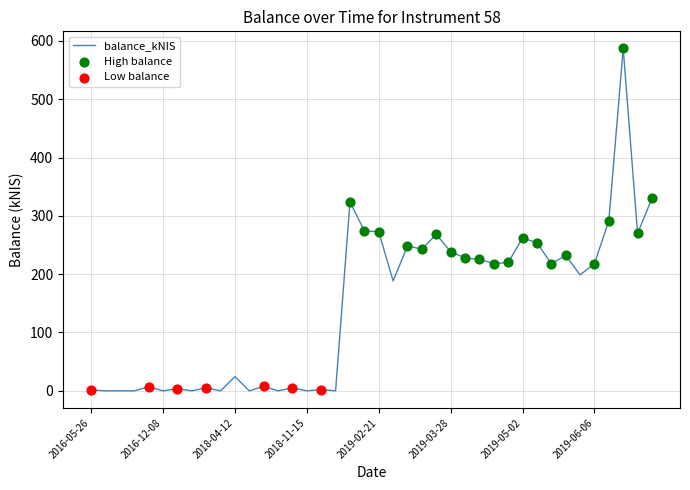

What is the difference between the maximum and minimum values?

587.0